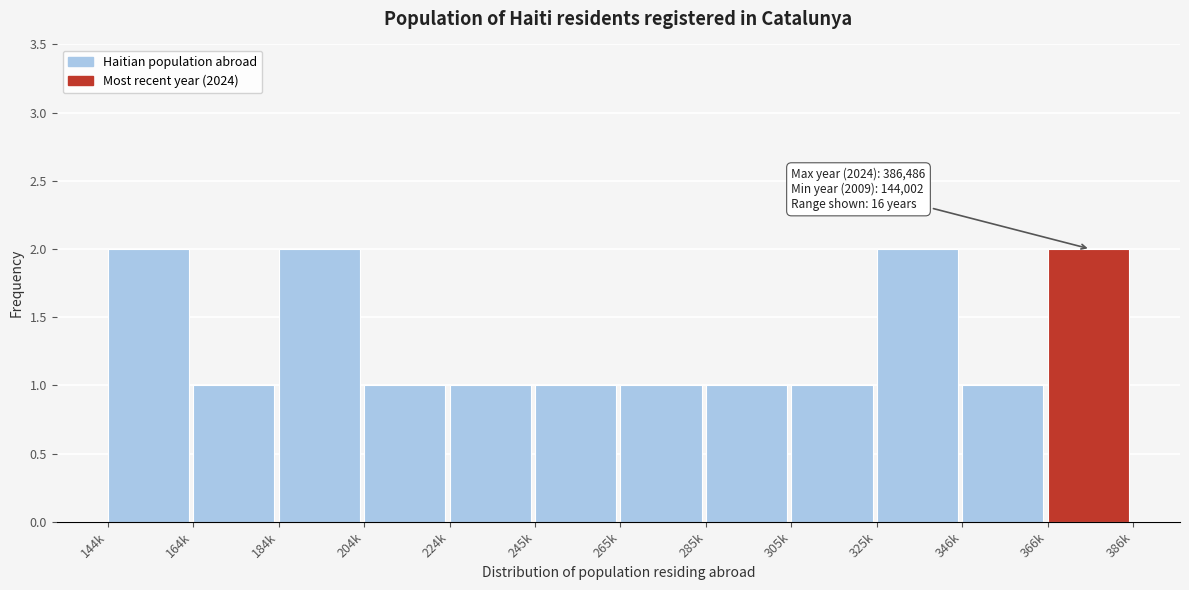

Reading right to left, transcribe all the data shown in this chart.

2	1	2	1	1	1	1	1	1	2	1	2